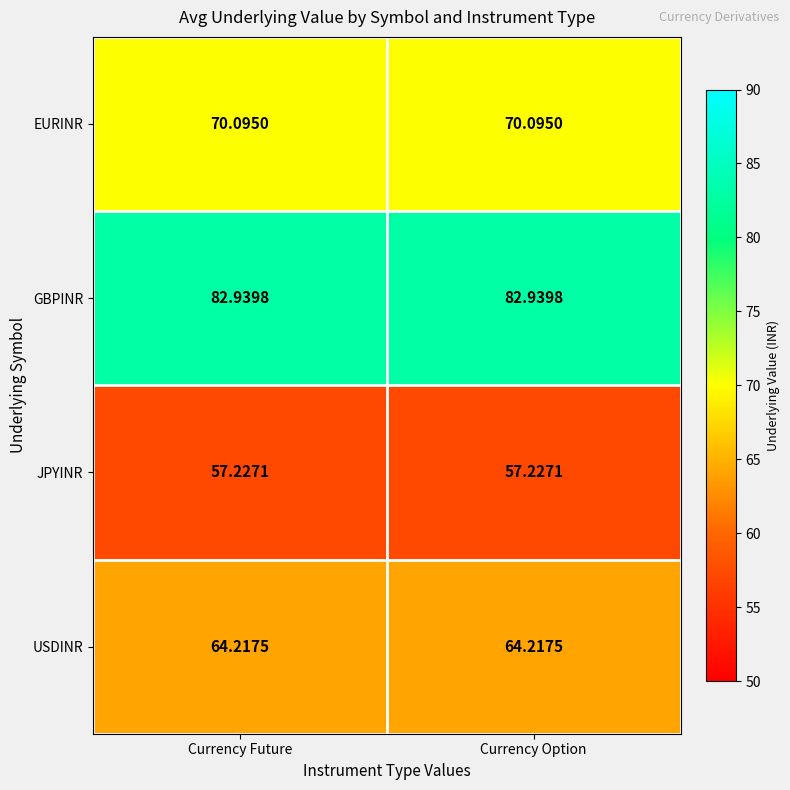

Is the value of USDINR at Currency Future greater than the value of JPYINR at Currency Future?

Yes